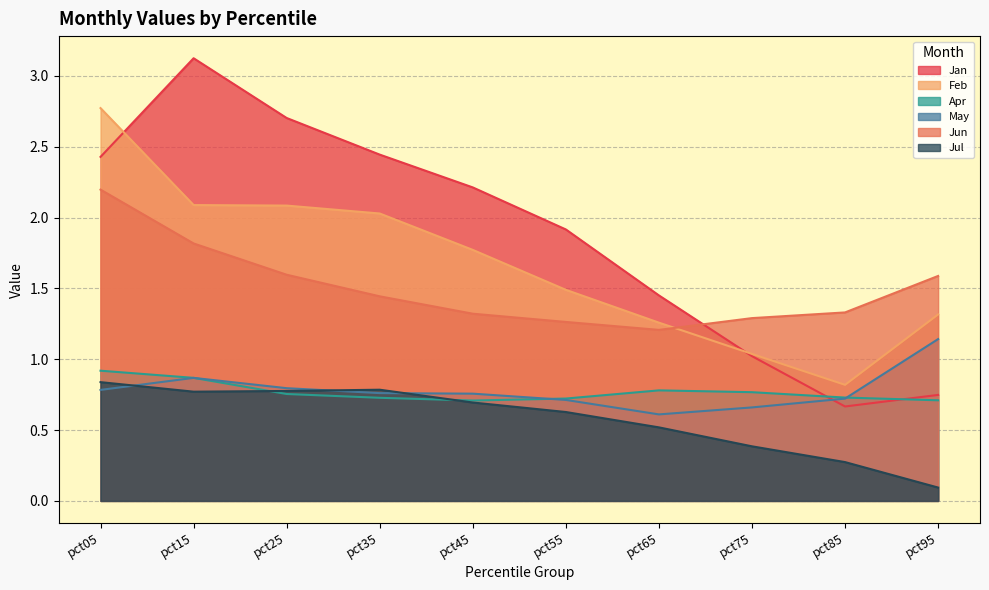

True or false: May and Jul cross at least once.

True